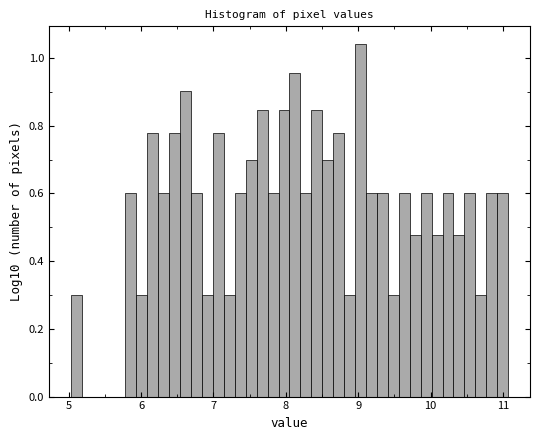

Around what value on the x-axis is the tallest bar? Give the approximate position of its centre, as read against the axis.

9.0